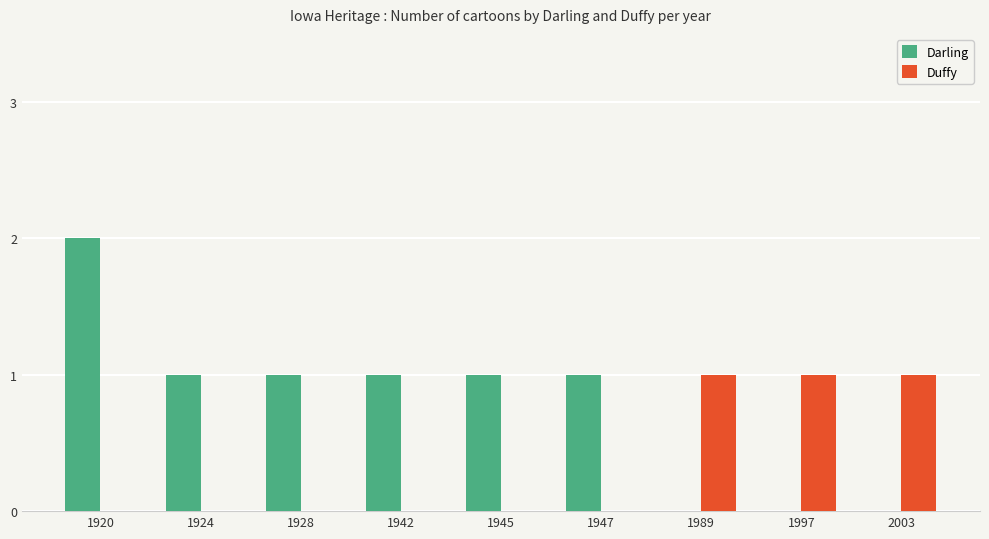

Which category has the highest value across all series?

1920